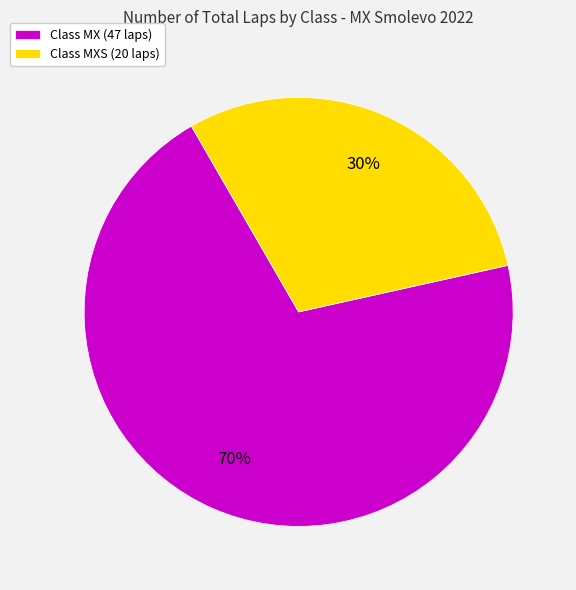

Count the number of slices in the pie.

2